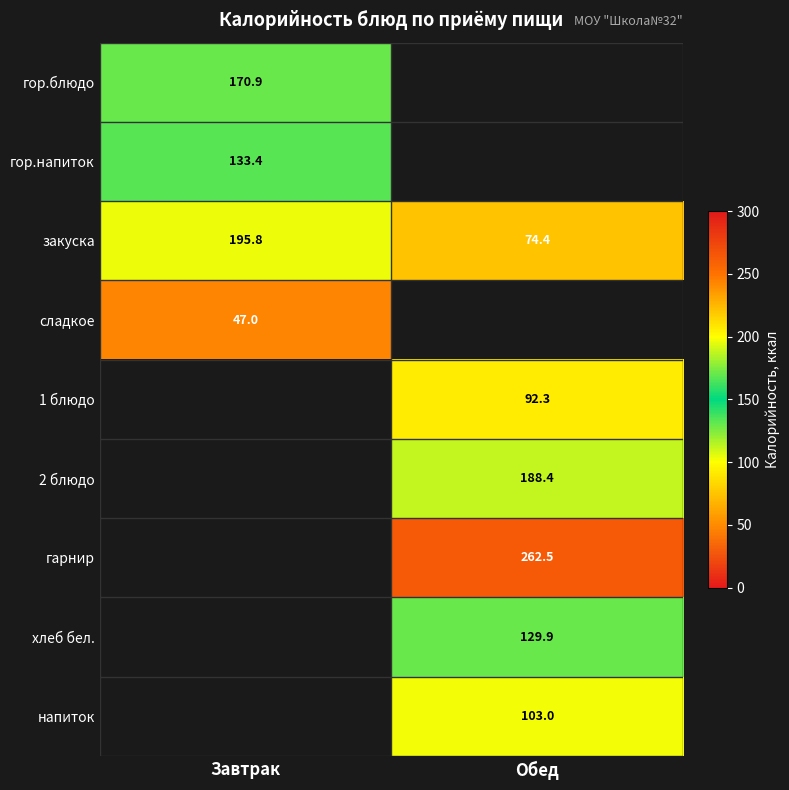

Is the value of гарнир at Обед greater than the value of закуска at Обед?

Yes